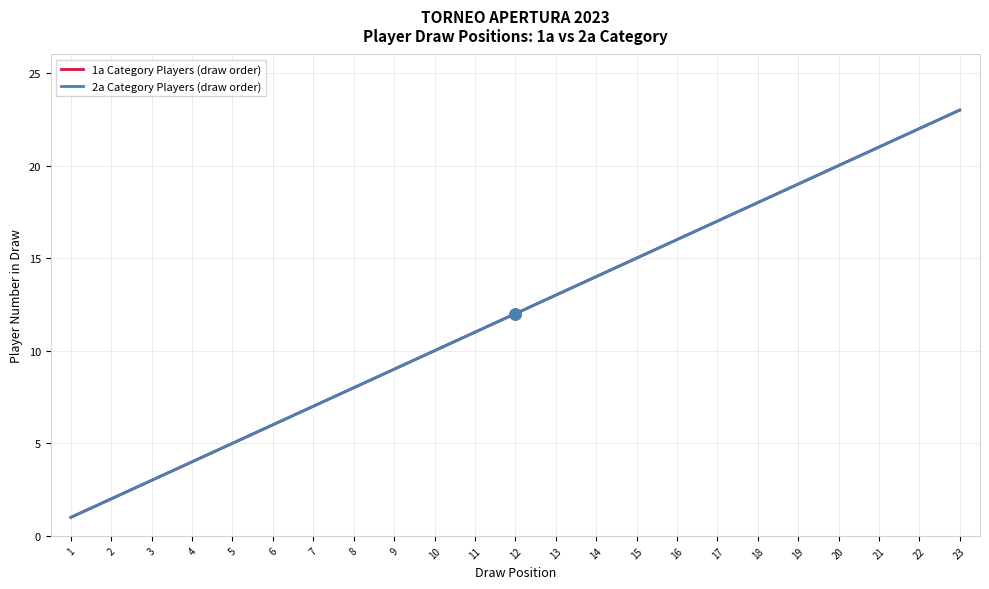

What is the difference between the second highest and second lowest values in the 2a Category Players (draw order) series?

20